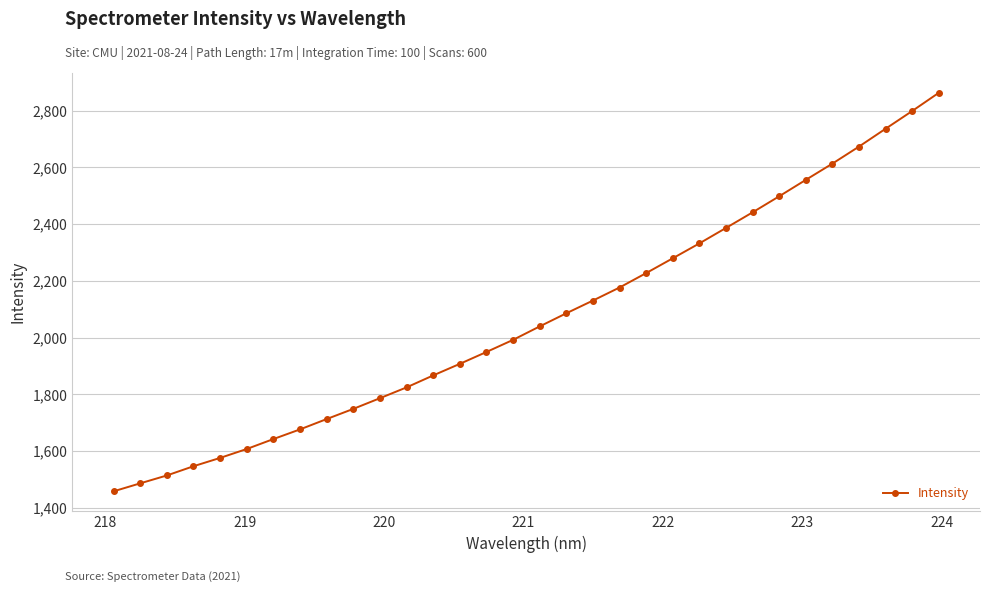

What is the greatest value displayed?

2862.7